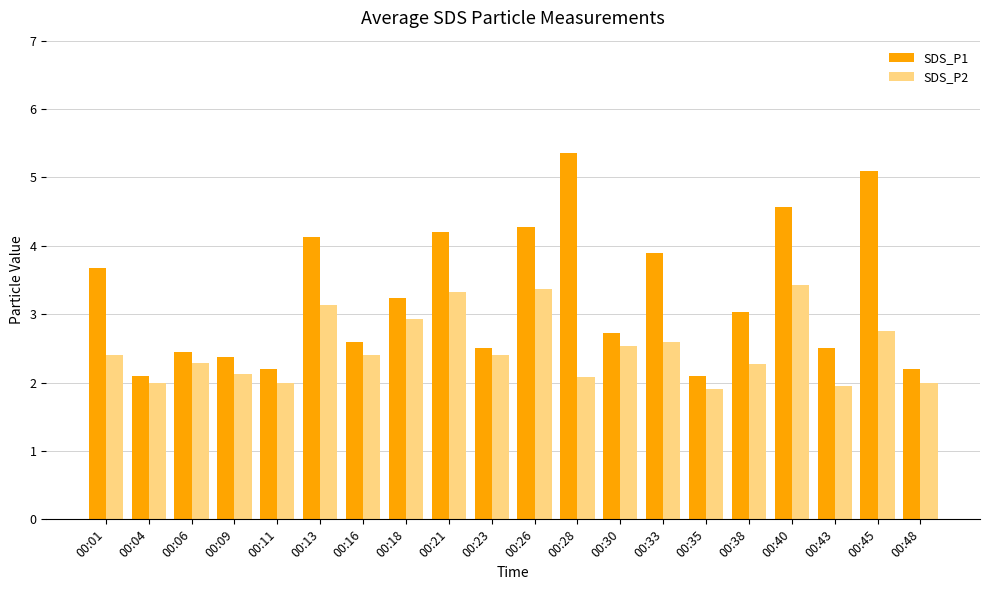

Which series has the widest spread of values?

SDS_P1